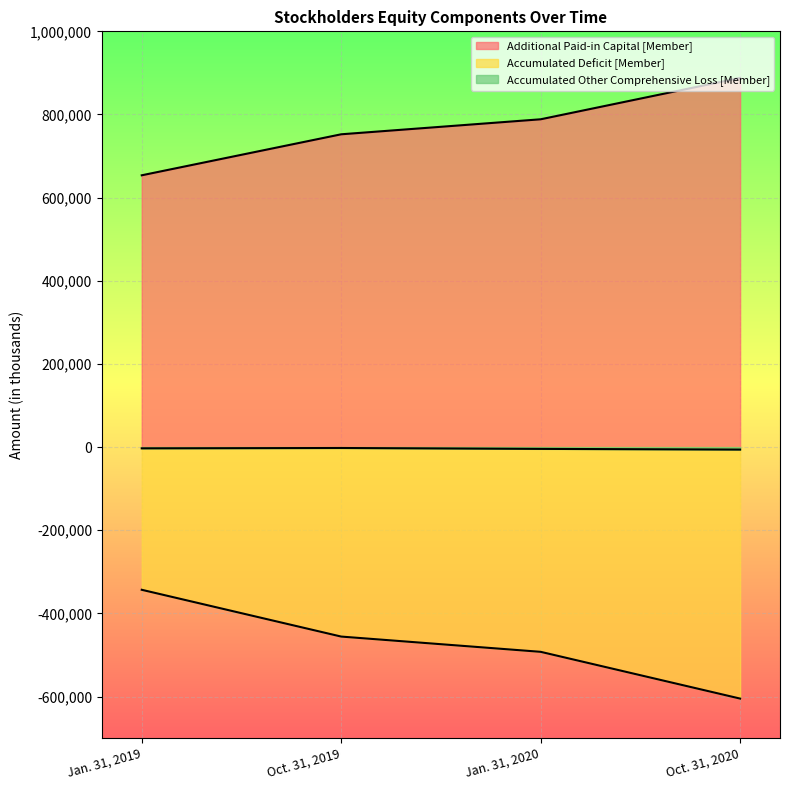

Reading right to left, extract all data points from this chart.

Additional Paid-in Capital [Member]: Oct. 31, 2020=887976	Jan. 31, 2020=788447	Oct. 31, 2019=752361	Jan. 31, 2019=653738
Accumulated Deficit [Member]: Oct. 31, 2020=-604929	Jan. 31, 2020=-492453	Oct. 31, 2019=-455770	Jan. 31, 2019=-343236
Accumulated Other Comprehensive Loss [Member]: Oct. 31, 2020=-6000	Jan. 31, 2020=-4326	Oct. 31, 2019=-2189	Jan. 31, 2019=-3036